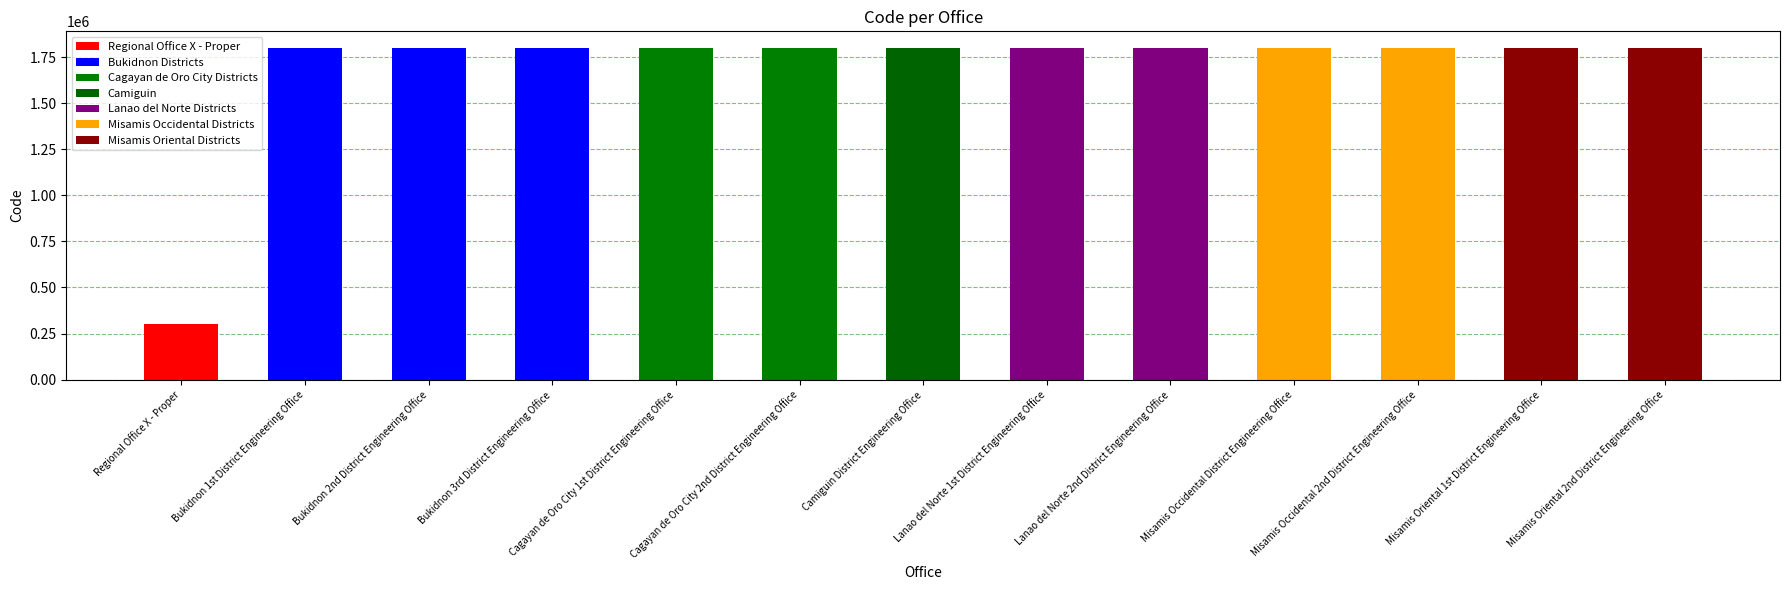

What is the sum of all values?

21901840